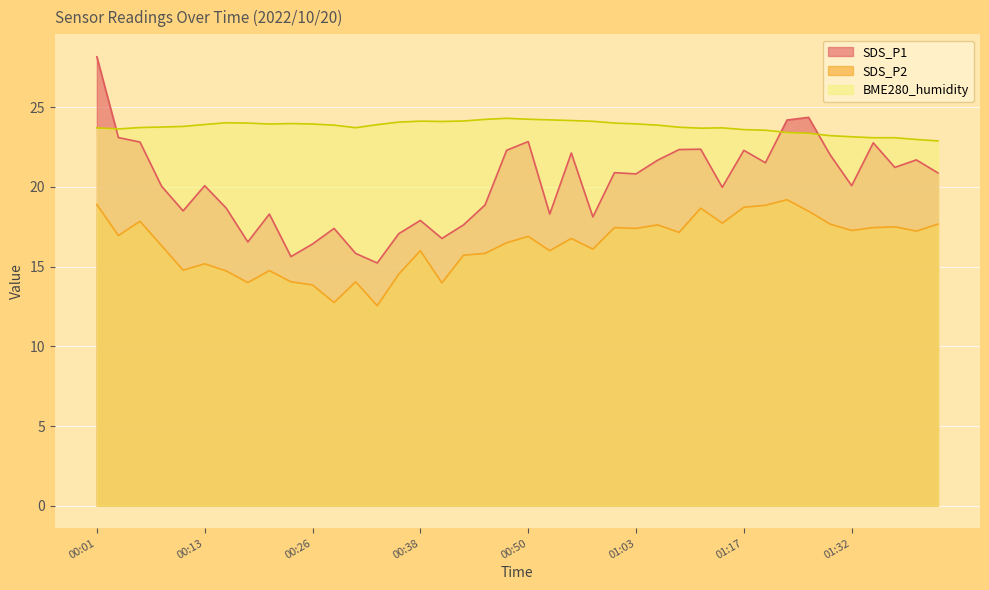

Reading left to right, transcribe all the data shown in this chart.

SDS_P1: 28.2	23.1	22.8	20.1	18.5	20.1	18.7	16.6	18.3	15.6	16.4	17.4	15.8	15.2	17.1	17.9	16.8	17.6	18.9	22.3	22.9	18.3	22.1	18.1	20.9	20.8	21.7	22.4	22.4	20.0	22.3	21.5	24.2	24.4	22.0	20.1	22.8	21.2	21.7	20.9
SDS_P2: 18.9	16.9	17.9	16.3	14.8	15.2	14.7	14.0	14.8	14.1	13.8	12.8	14.1	12.6	14.5	16.0	14.0	15.7	15.8	16.5	16.9	16.0	16.8	16.1	17.4	17.4	17.6	17.1	18.7	17.7	18.7	18.9	19.2	18.5	17.7	17.3	17.4	17.5	17.2	17.7
BME280_humidity: 23.7	23.6	23.7	23.8	23.8	23.9	24.0	24.0	24.0	24.0	24.0	23.9	23.7	23.9	24.1	24.1	24.1	24.1	24.2	24.3	24.2	24.2	24.2	24.1	24.0	24.0	23.9	23.8	23.7	23.7	23.6	23.6	23.4	23.4	23.2	23.2	23.1	23.1	23.0	22.9